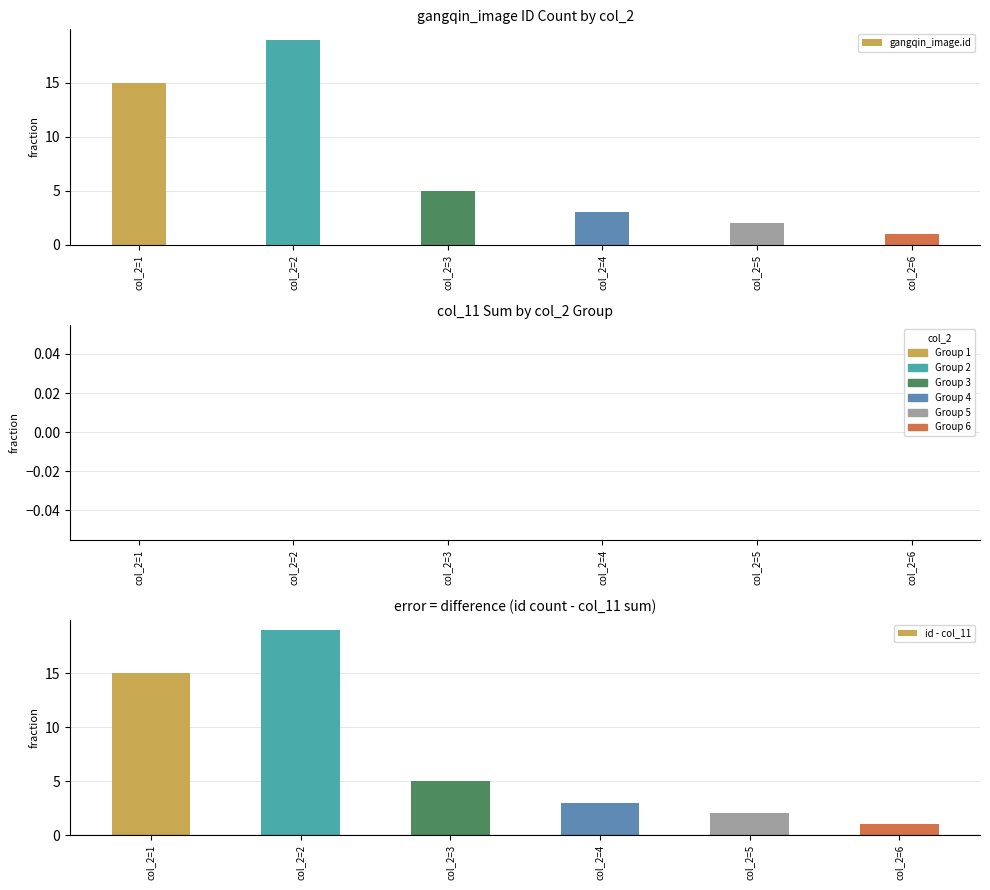

What is the difference between the second highest and second lowest values in the id - col_11 series?

13